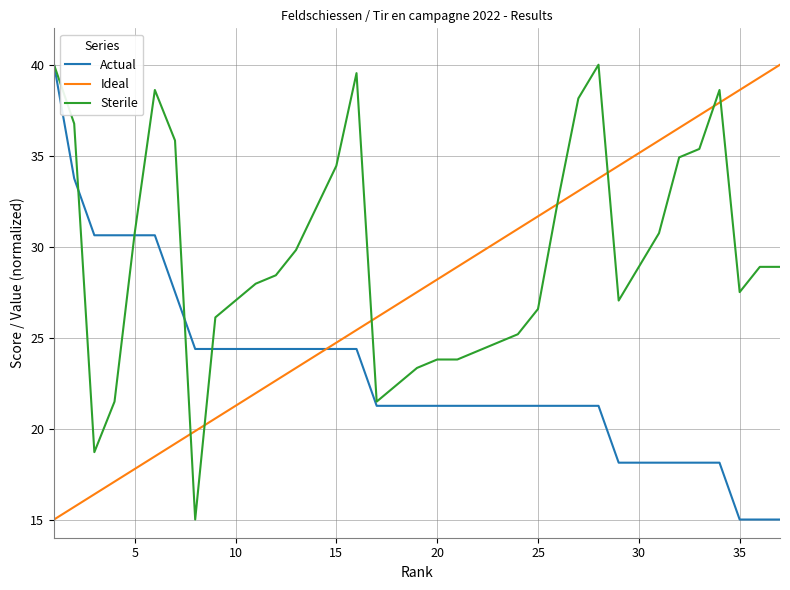

What is the minimum value for Ideal?

15.0